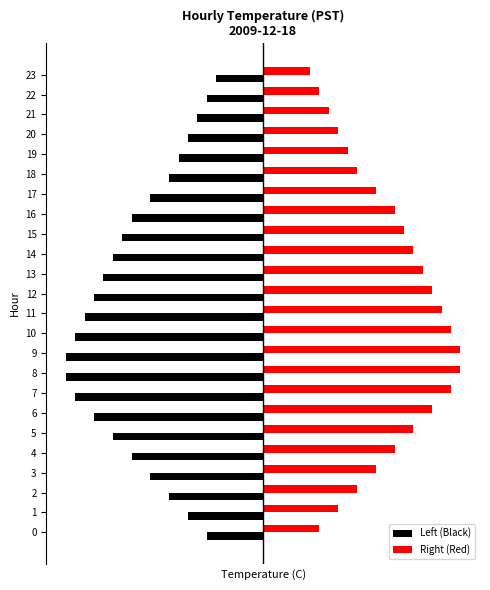

Between 3 and 13, which series saw the biggest shift?

Left (Black)